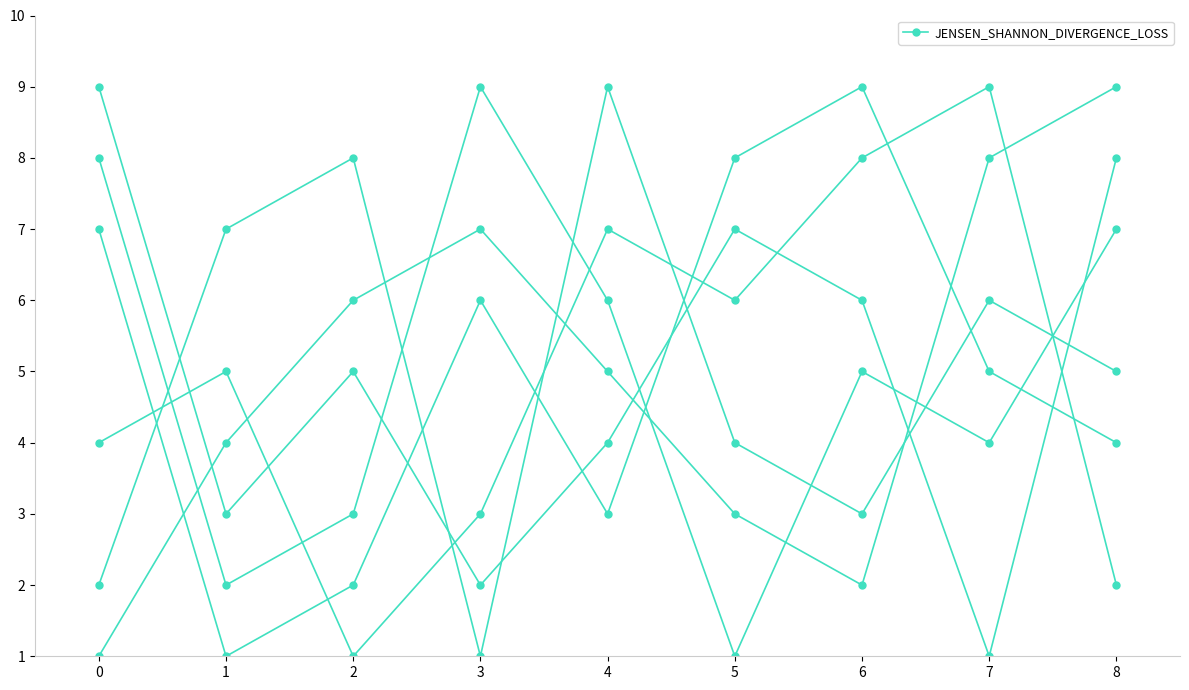

Reading right to left, list all the values displayed in this chart.

col_4: 2	9	8	6	7	3	1	5	4
col_8: 9	8	2	3	5	7	6	4	1
col_2: 4	5	9	8	3	6	2	1	7
col_5: 5	6	3	4	9	1	8	7	2
col_7: 7	4	5	1	6	9	3	2	8
col_3: 8	1	6	7	4	2	5	3	9